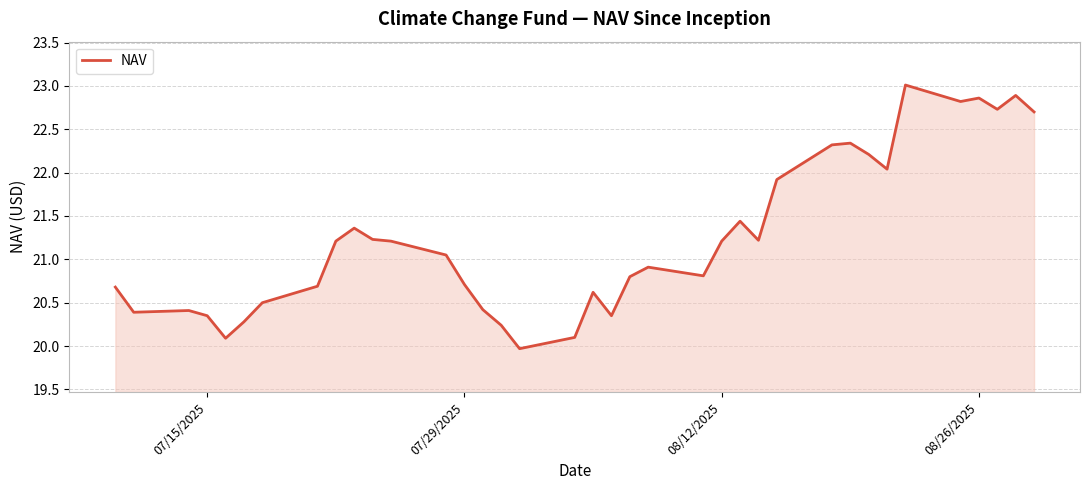

What is the greatest value displayed?

23.0